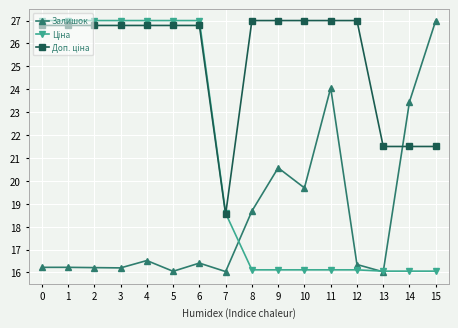

What is the spread (max minus min) of values at 14?

7.4